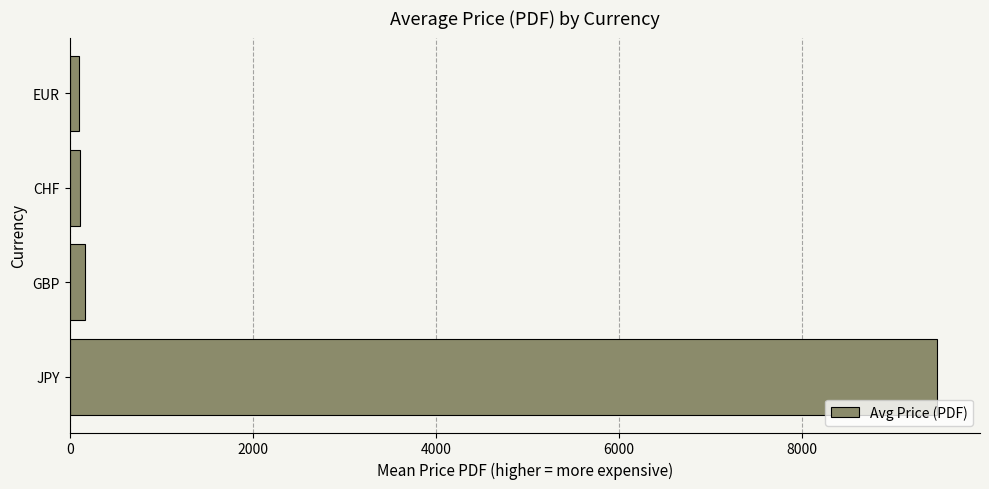

What is the sum of all values?

9849.8